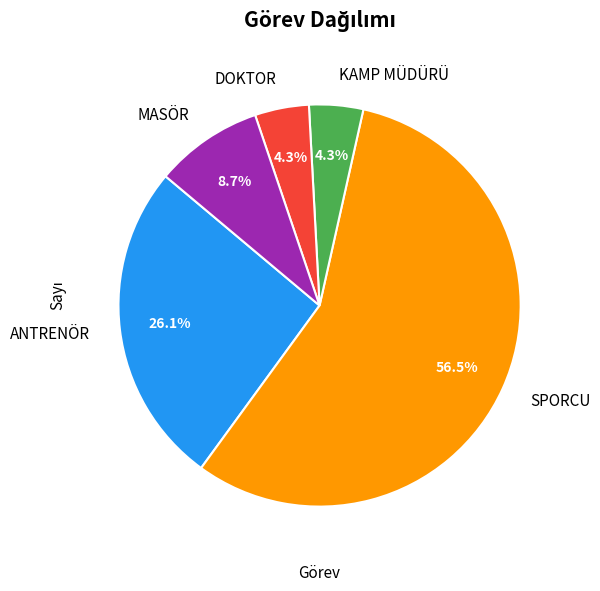

What percentage is the KAMP MÜDÜRÜ slice, to the nearest percent?

4%